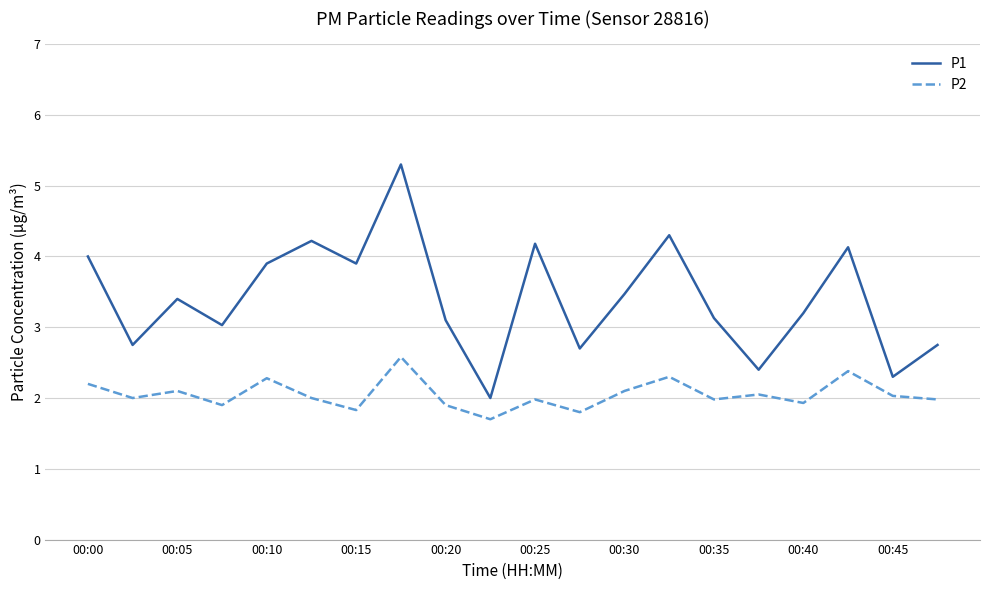

How many lines are shown in the chart?

2